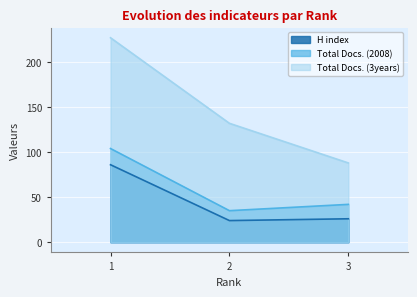

Which label corresponds to the smallest value in the chart?

2